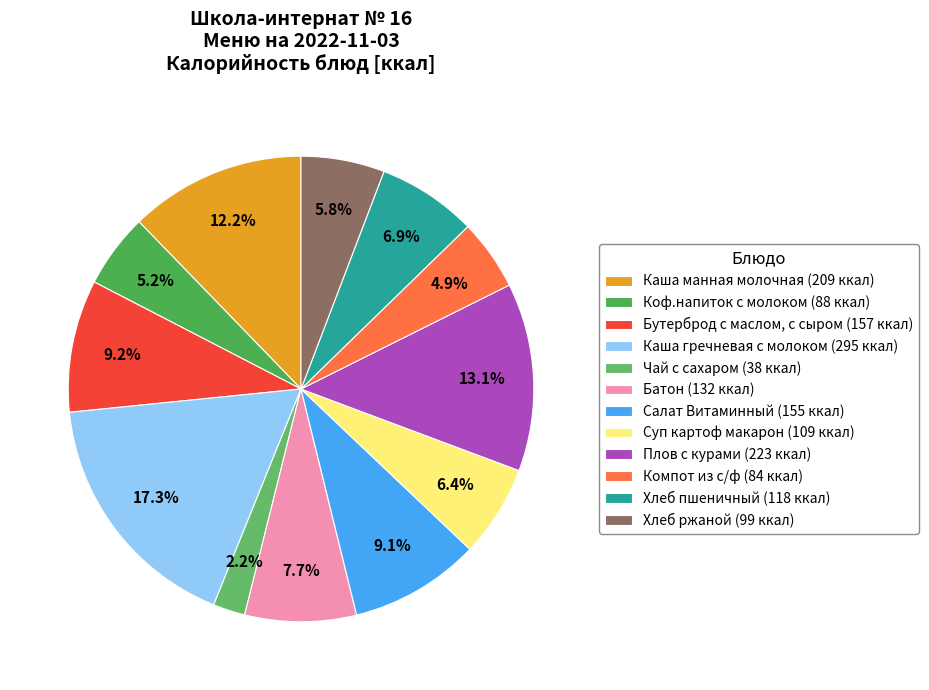

Is there any slice that represents more than half of the pie?

No